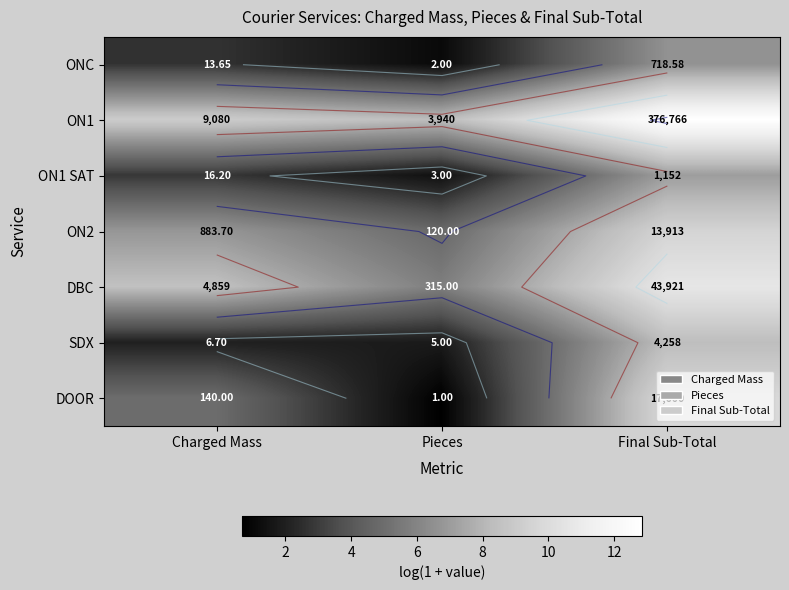

Rank the series by their maximum value, from highest to lowest.

ON1, DBC, DOOR, ON2, SDX, ON1 SAT, ONC